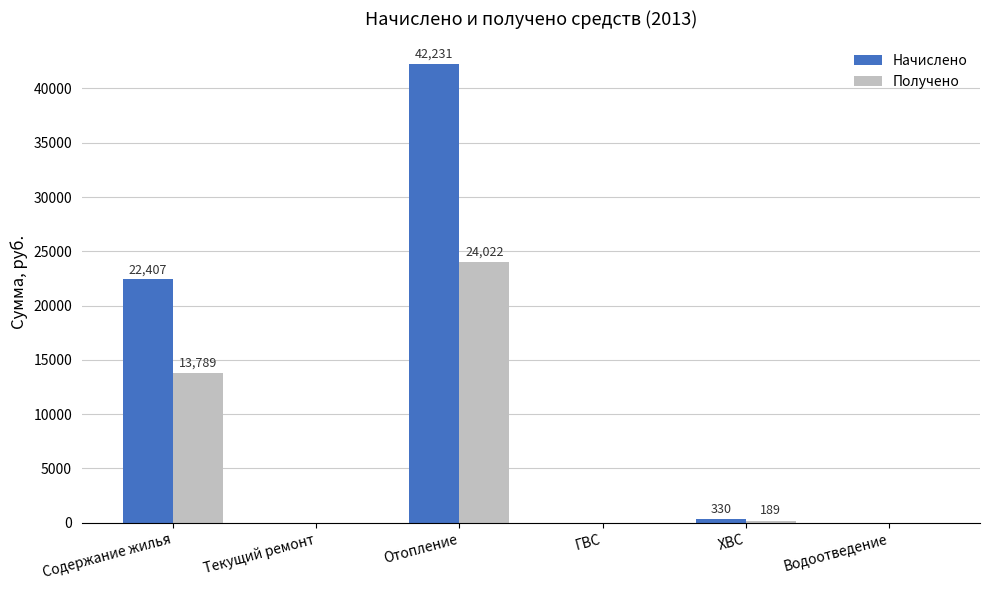

Which series has the largest total across all categories?

Начислено